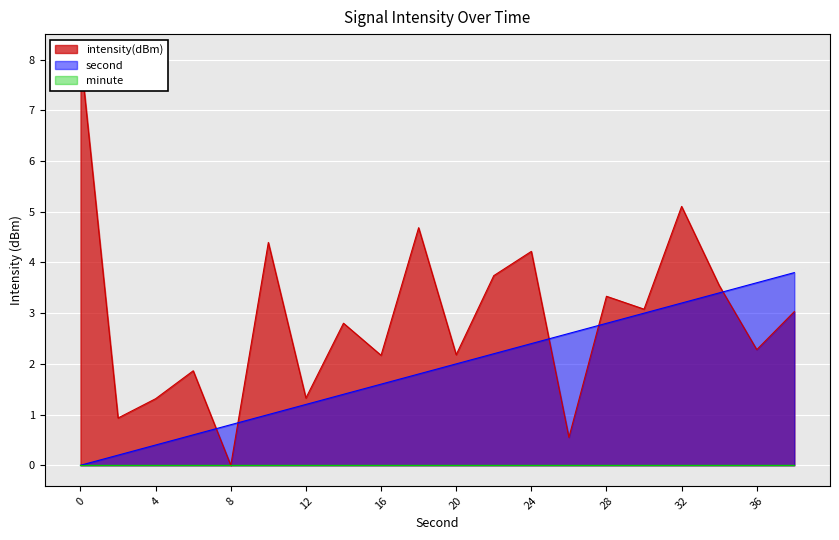

What is the maximum value for second?

3.8